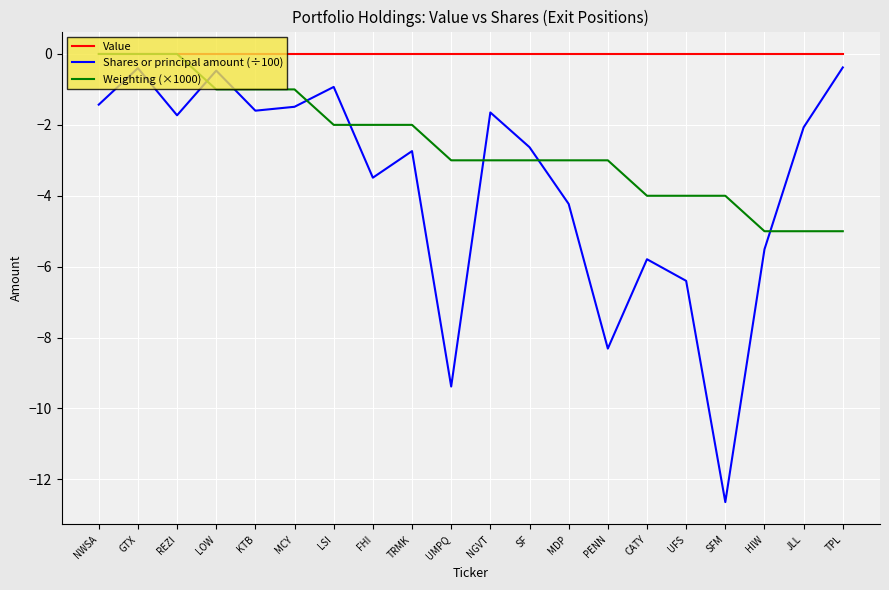

The Value series shows 0.0 at REZI. True or false?

True